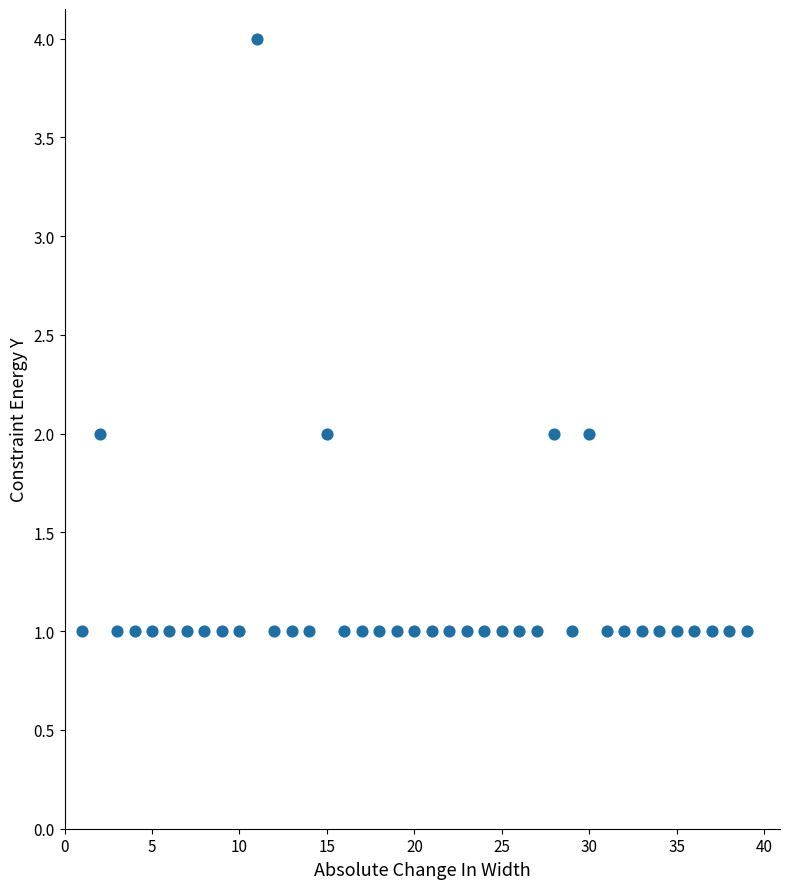

What is the range of Y values (max minus min)?

3